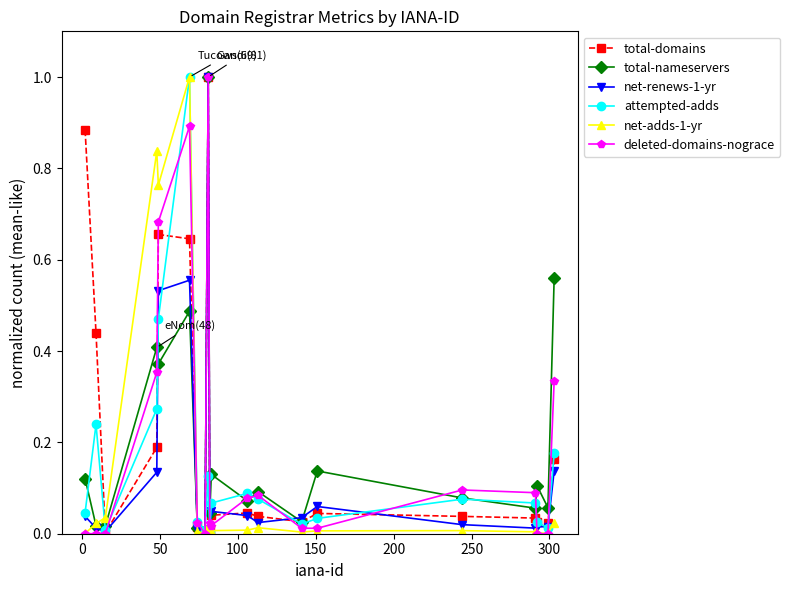

True or false: total-nameservers has more than 1 points higher than both neighbors.

True